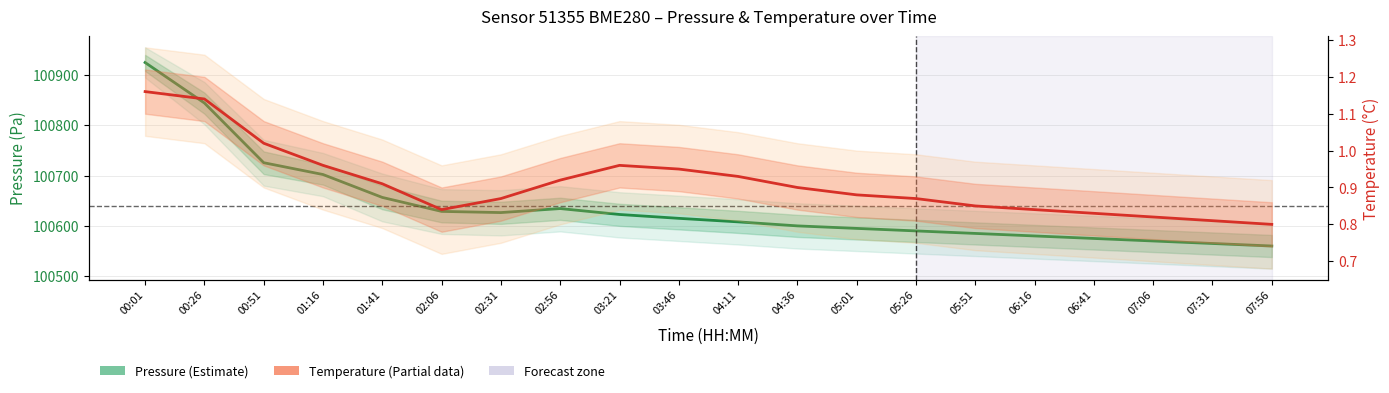

Is it true that Temperature (°C) equals 0.9 at 03:46?

True